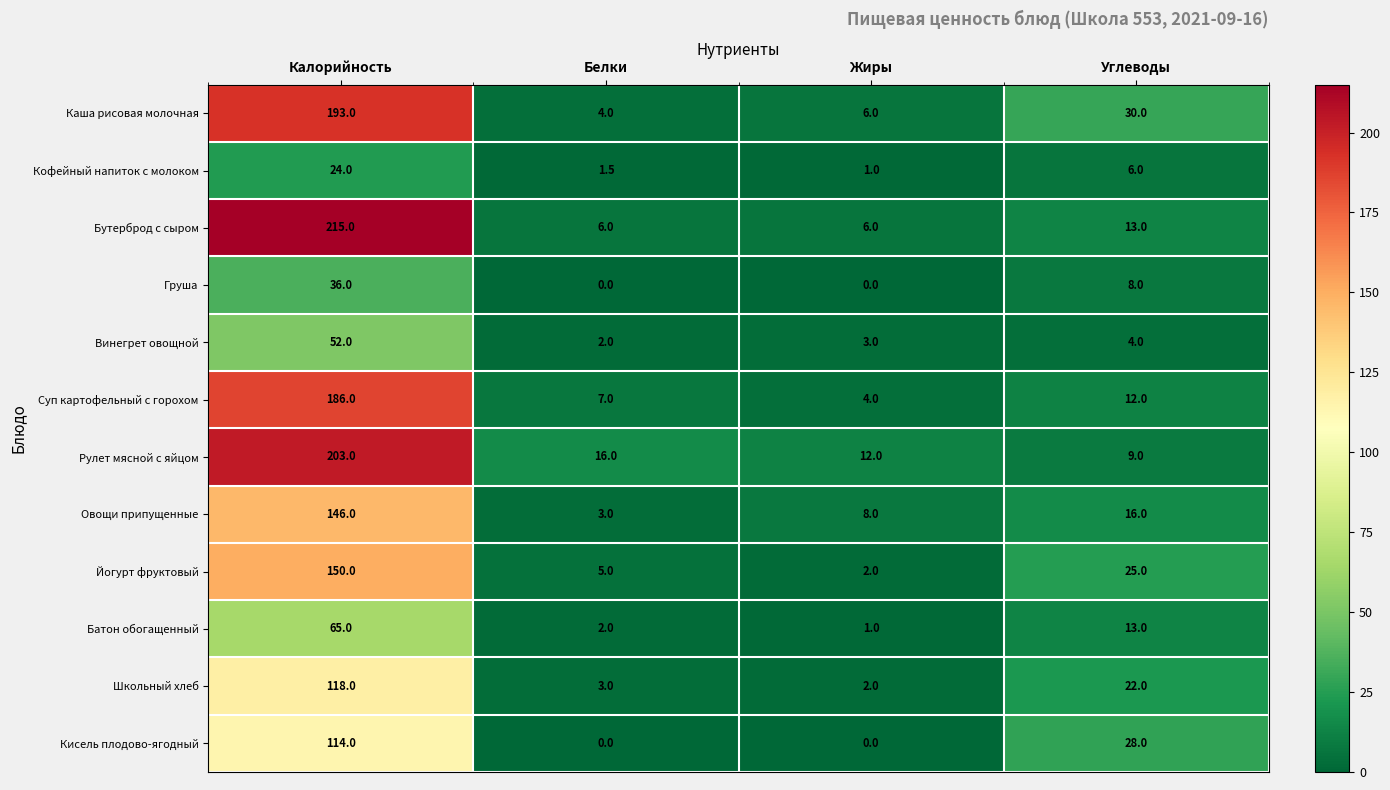

What is the difference between the Йогурт фруктовый values at Белки and Углеводы?

20.0